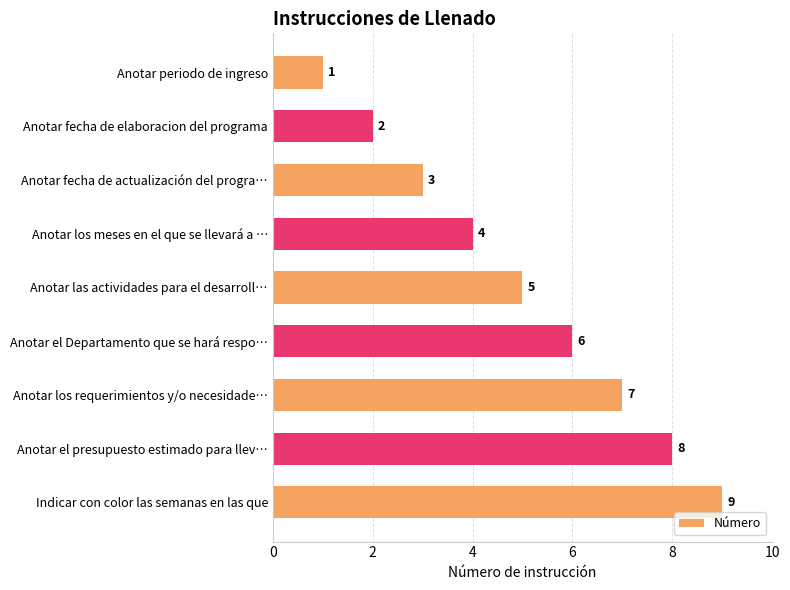

Which label corresponds to the largest value in the chart?

Indicar con color las semanas en las que